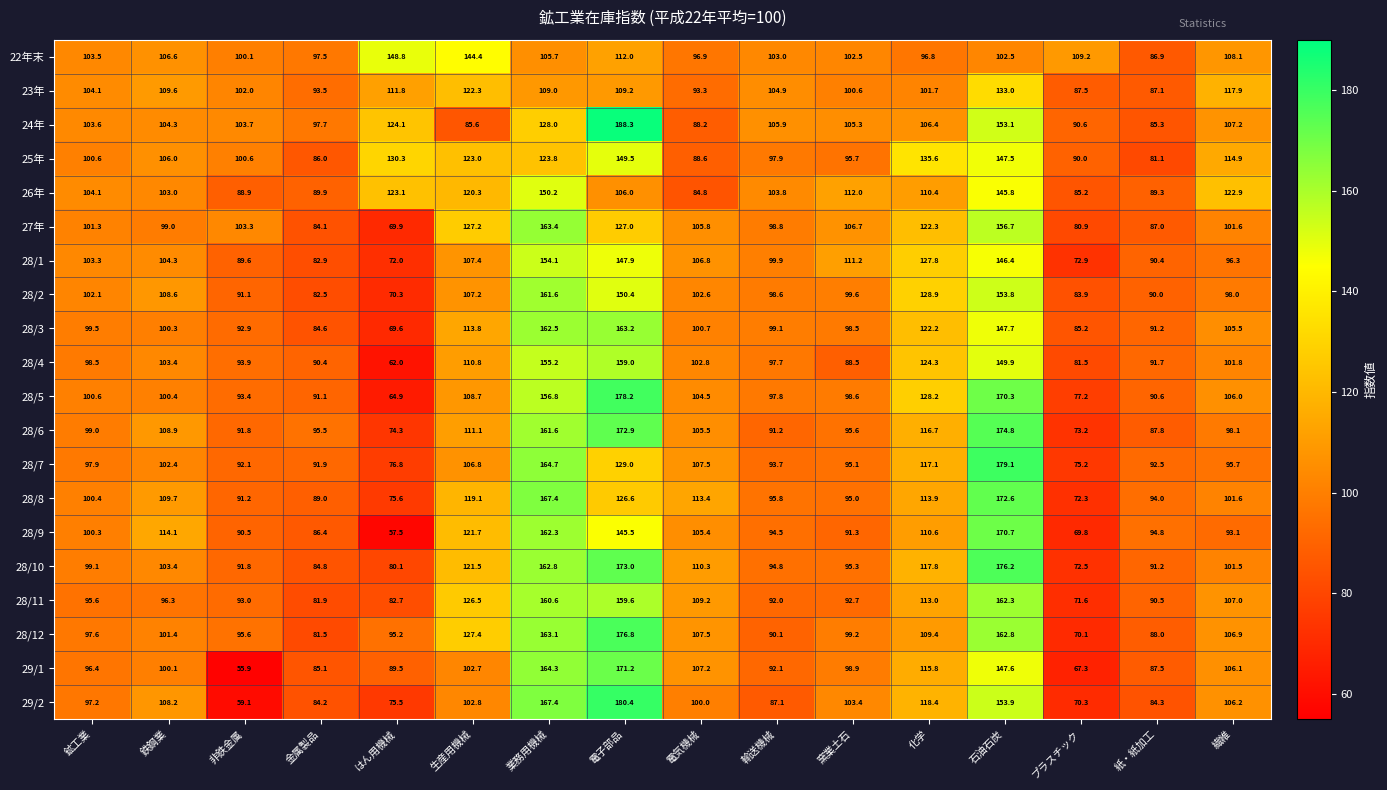

At which label is 28/2 closest to 115?

鉄鋼業